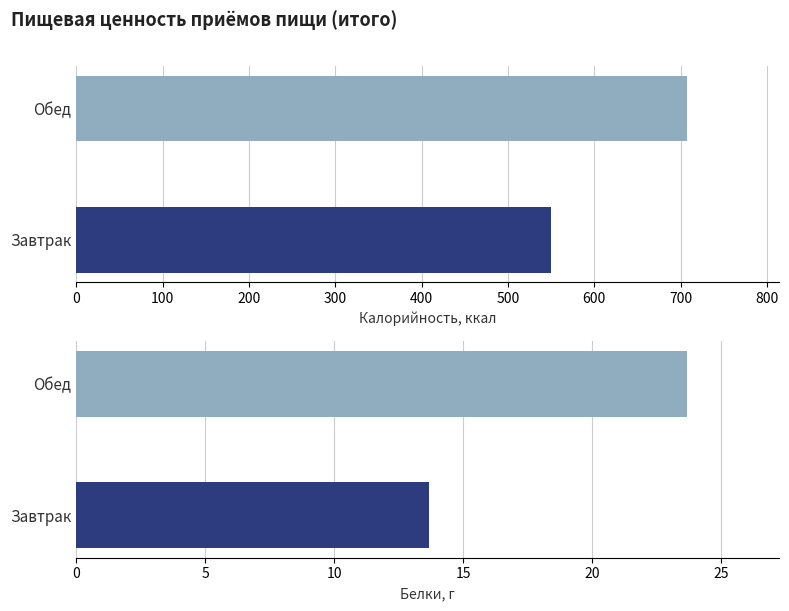

Is the value of Калорийность at Обед greater than the value of Белки at Обед?

Yes